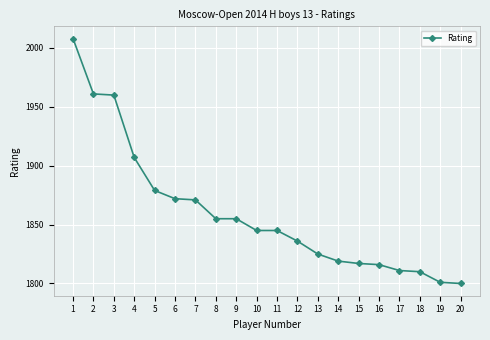

Which category has the highest value across all series?

1